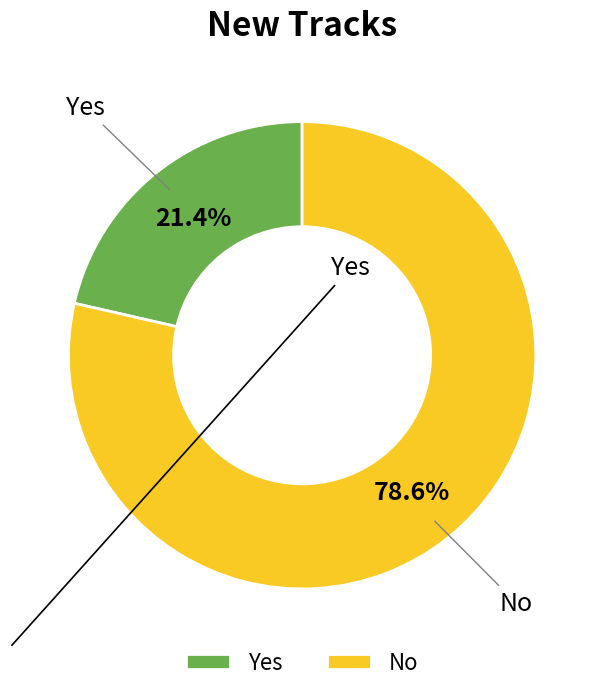

Which slice is the largest?

No